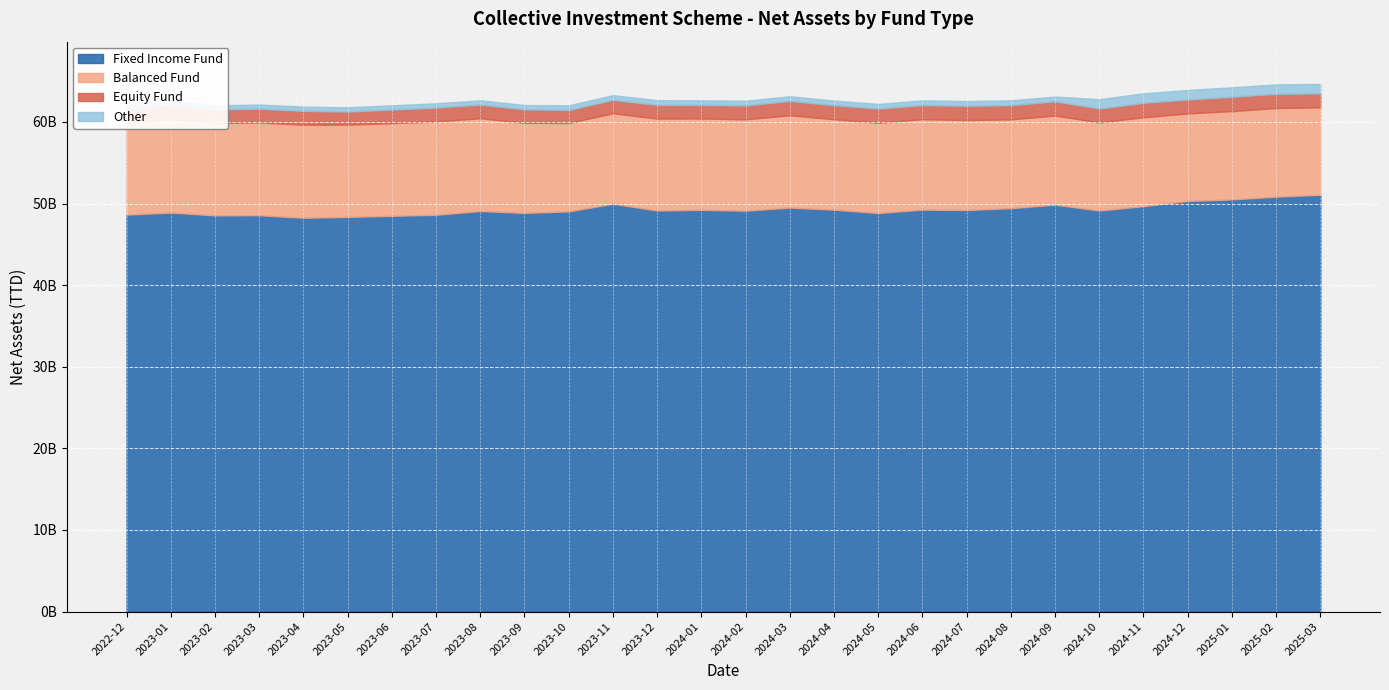

What are all the series names shown in the legend?

Fixed Income Fund, Balanced Fund, Equity Fund, Other